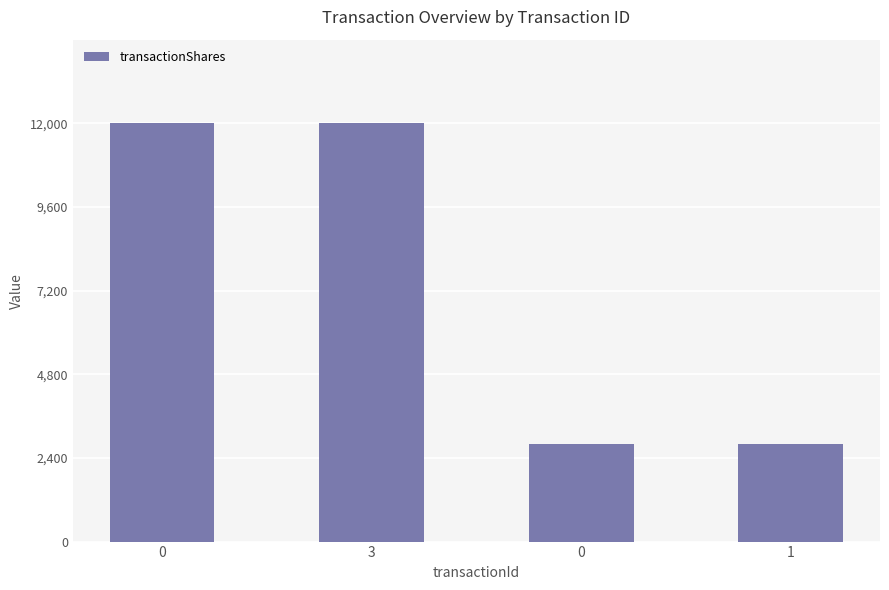

How many values are between 2800 and 12000?

4